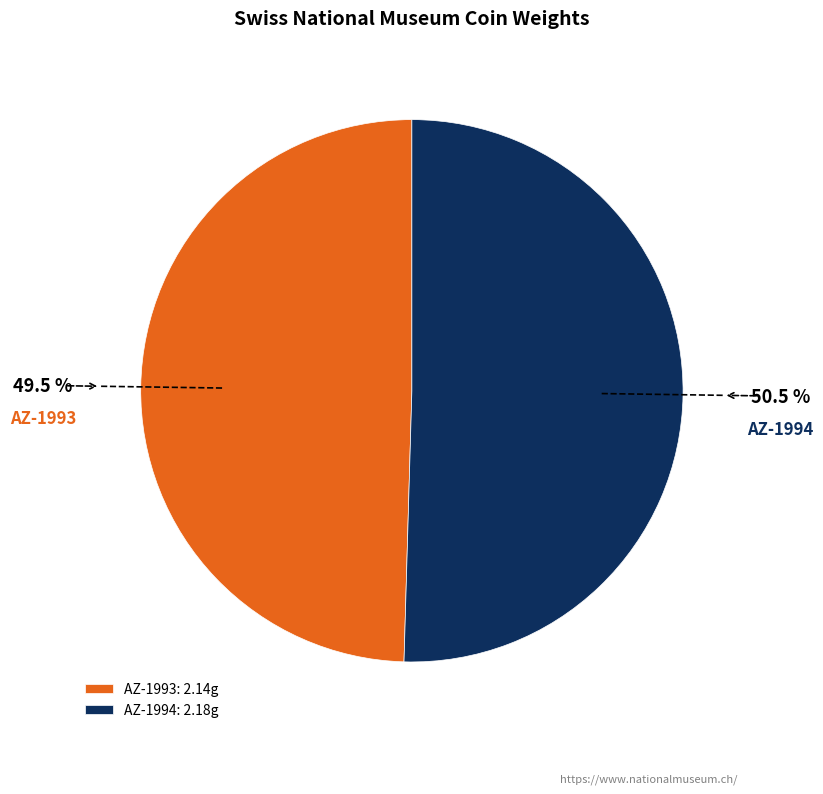

Which slice represents more than half of the pie?

AZ-1994